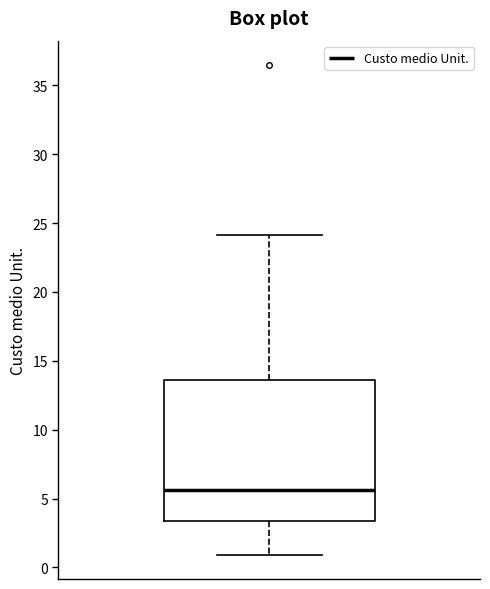

Read this box plot against the y-axis: the position of the median line, the range covered by the box, and the ends of both whiskers. The values are not printed on the chart, so give them approximately, as read against the axis.

median 5.5, box 3.5 to 13.5, whiskers 1.0 to 24.0